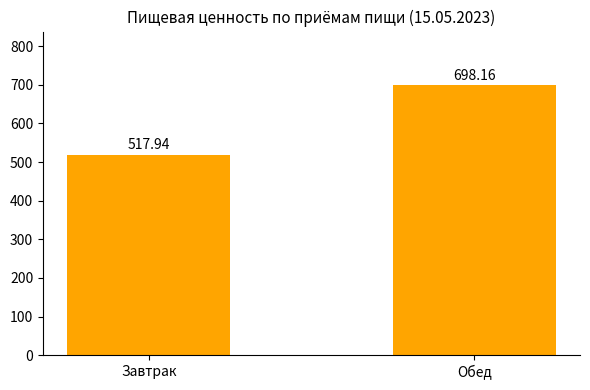

How many data points does each series have?

2